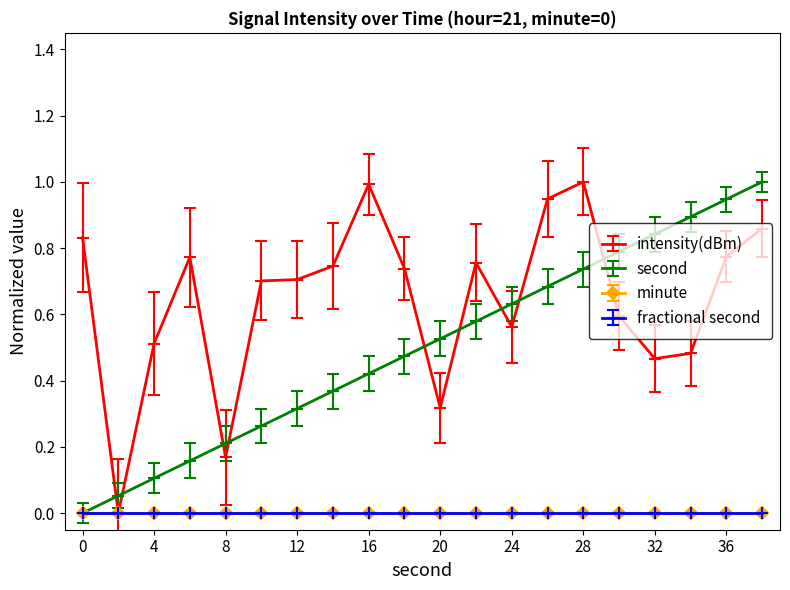

Which category has the highest value in the intensity(dBm) series?

28